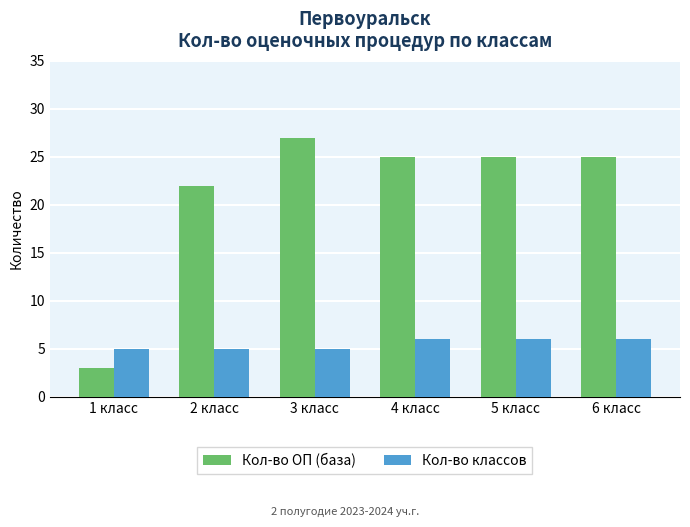

What are all the series names shown in the legend?

Кол-во ОП (база), Кол-во классов